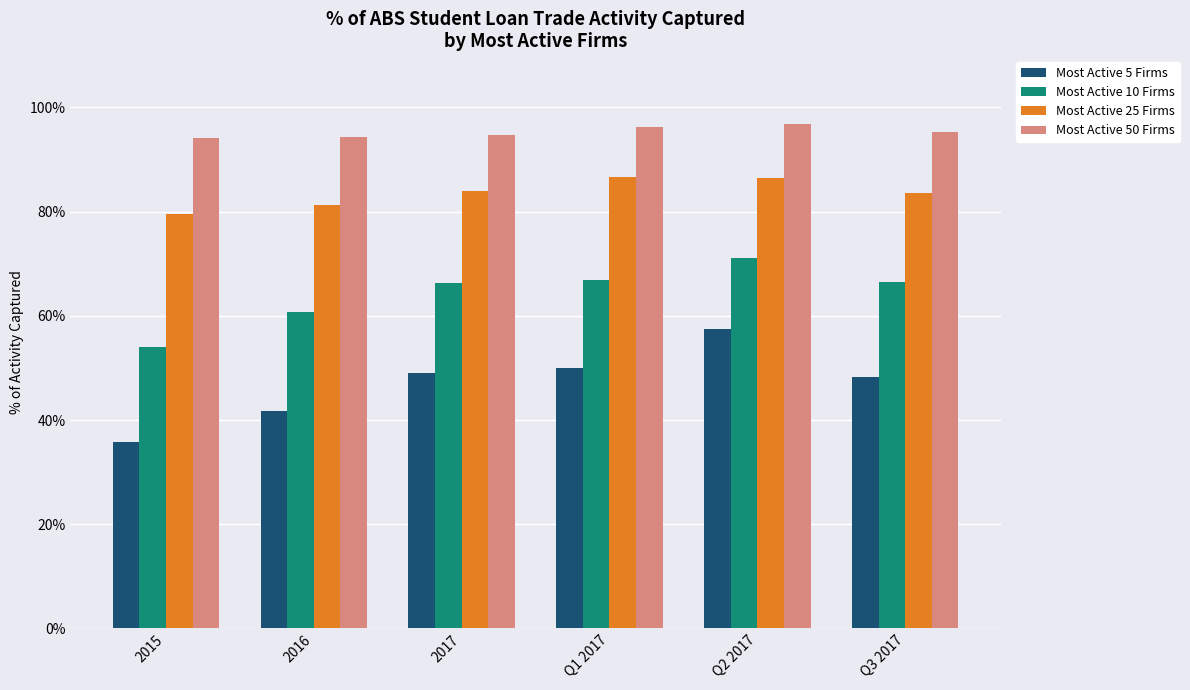

What are all the series names shown in the legend?

Most Active 5 Firms, Most Active 10 Firms, Most Active 25 Firms, Most Active 50 Firms